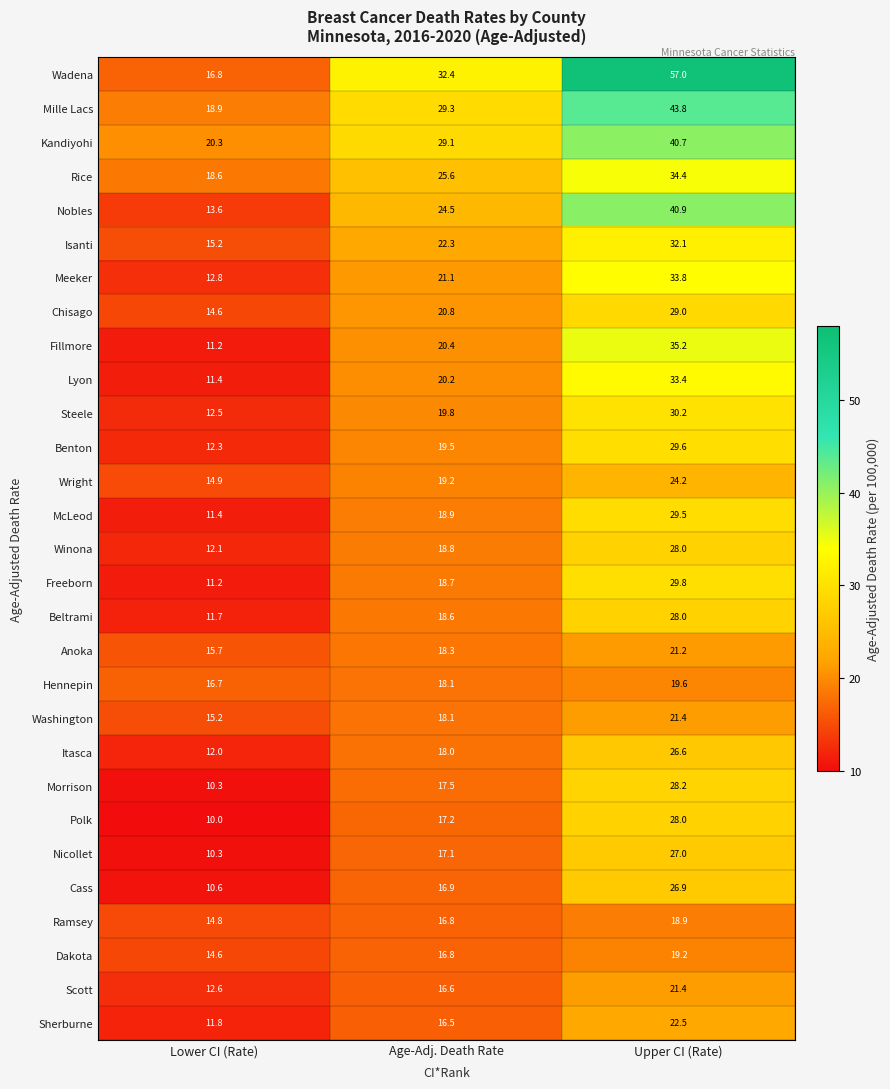

At which category is the sum across all series the highest?

Upper CI (Rate)